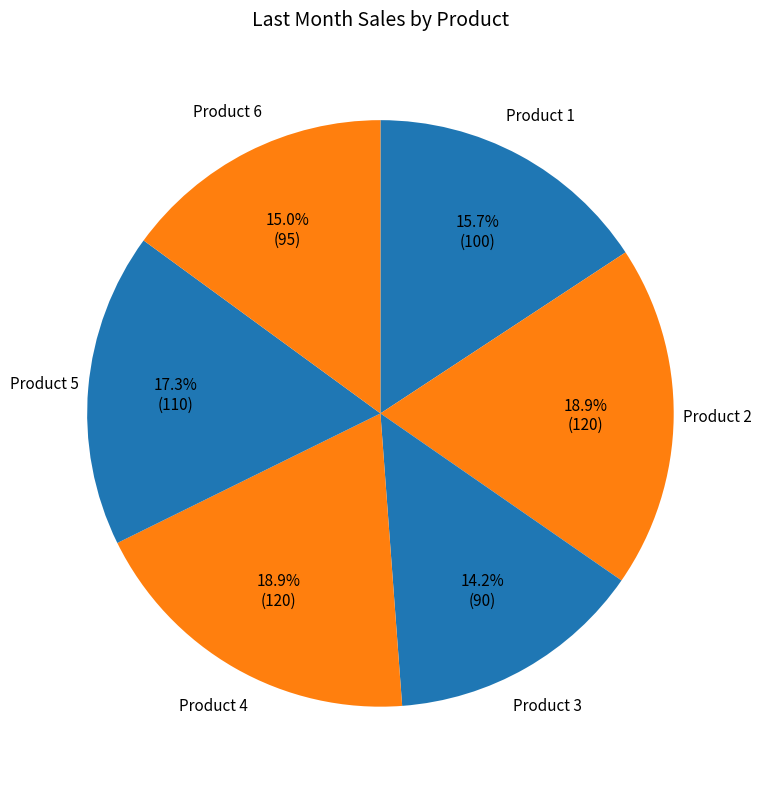

Rank the categories by value from highest to lowest.

Product 2, Product 4, Product 5, Product 1, Product 6, Product 3